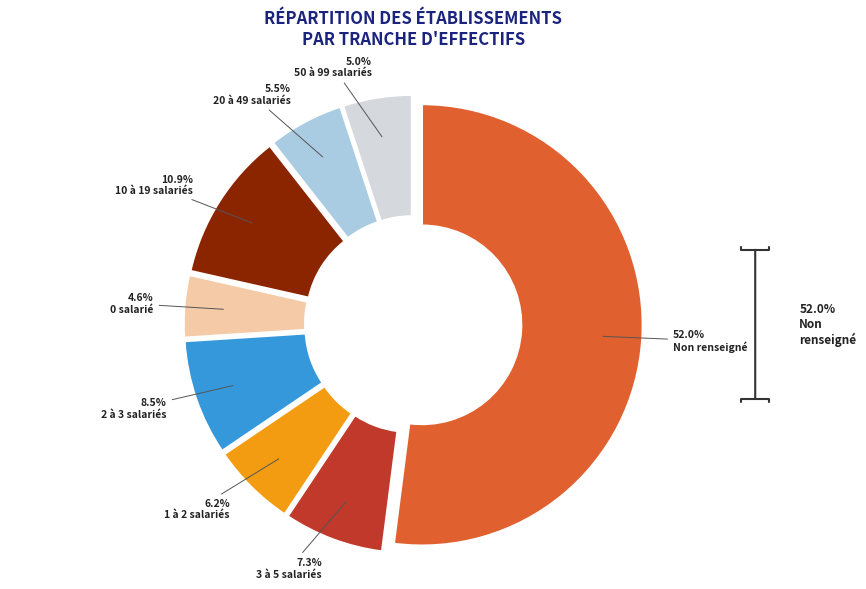

Does any single category account for the majority?

Yes